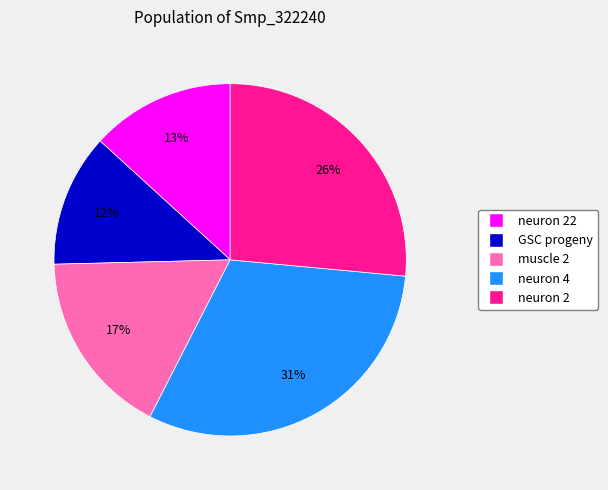

Is there a majority slice in this chart?

No